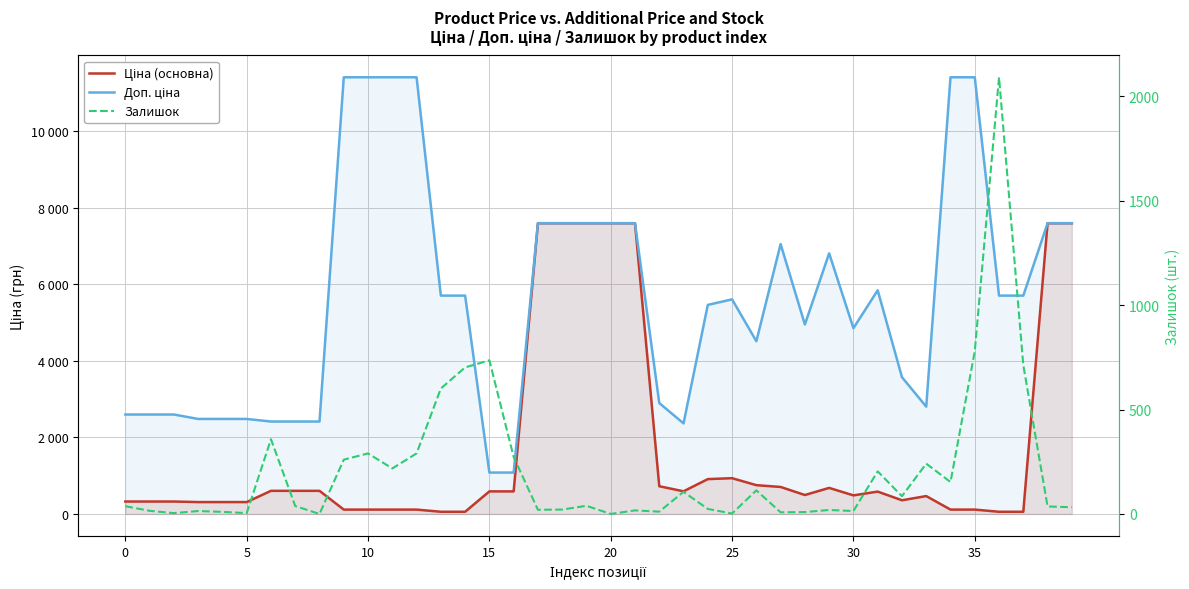

At 0, list the series in order from largest to smallest.

Доп. ціна, Ціна (основна), Залишок